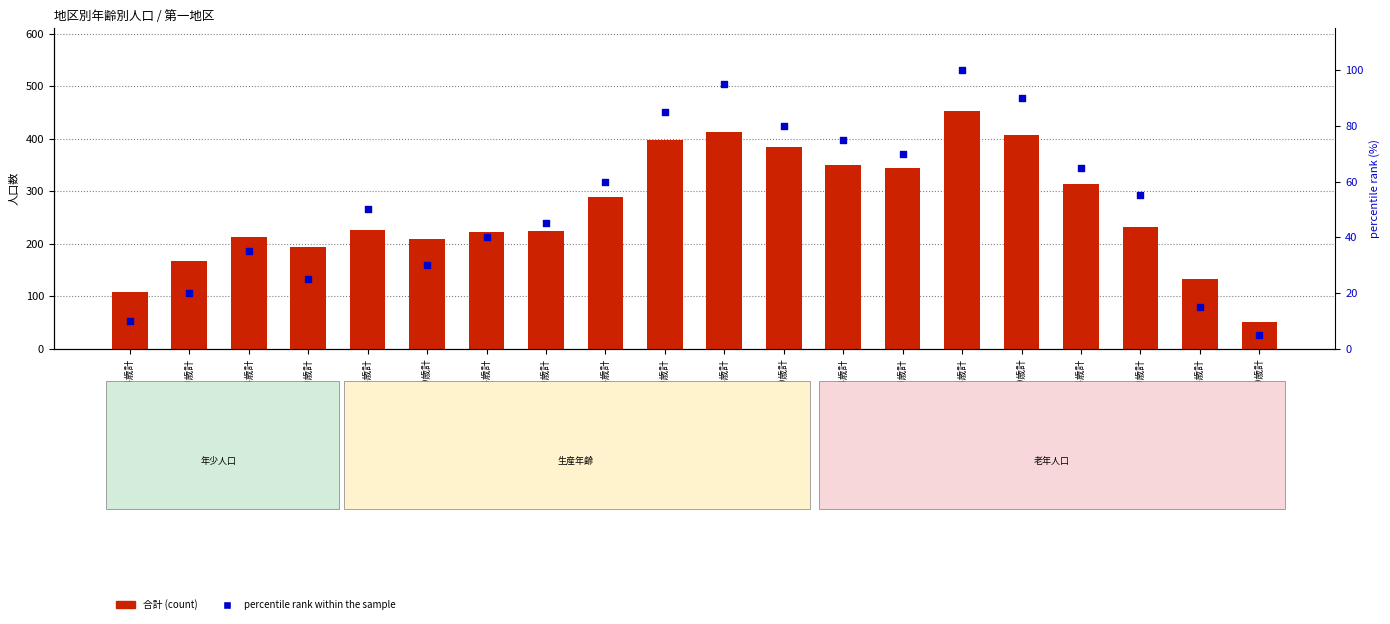

What are all the series names shown in the legend?

合計, percentile rank within the sample